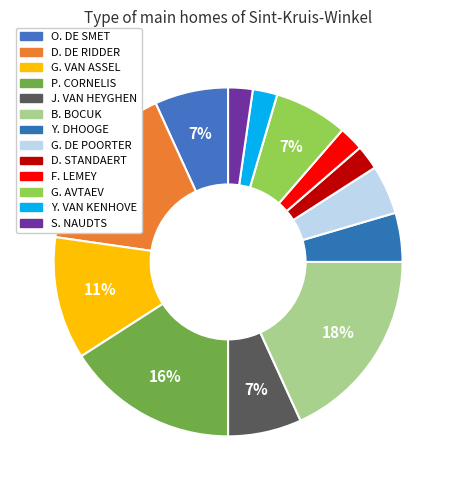

Is it true that G. DE POORTER is 11% of the pie?

False